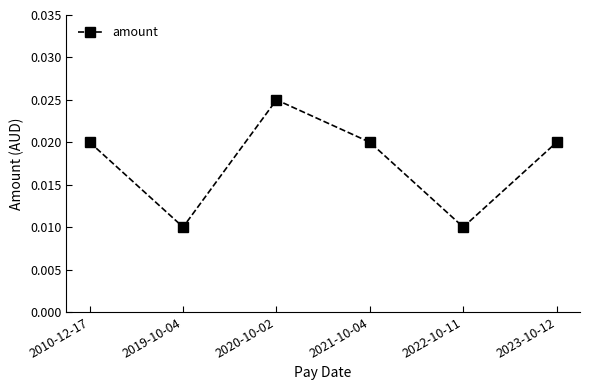

What is the label of the 4th point from the right?

2020-10-02